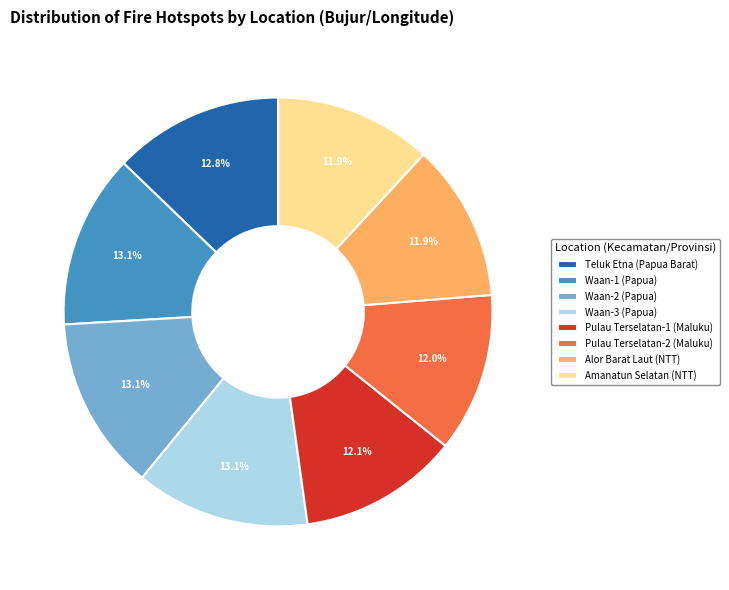

Is there a majority slice in this chart?

No